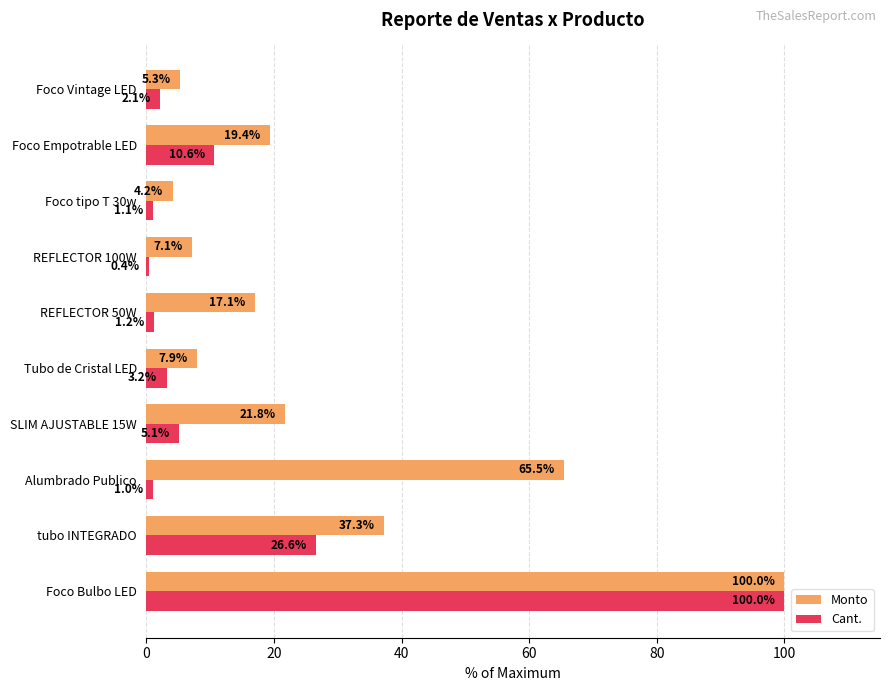

Is it true that Monto equals 18.8 at tubo INTEGRADO?

False